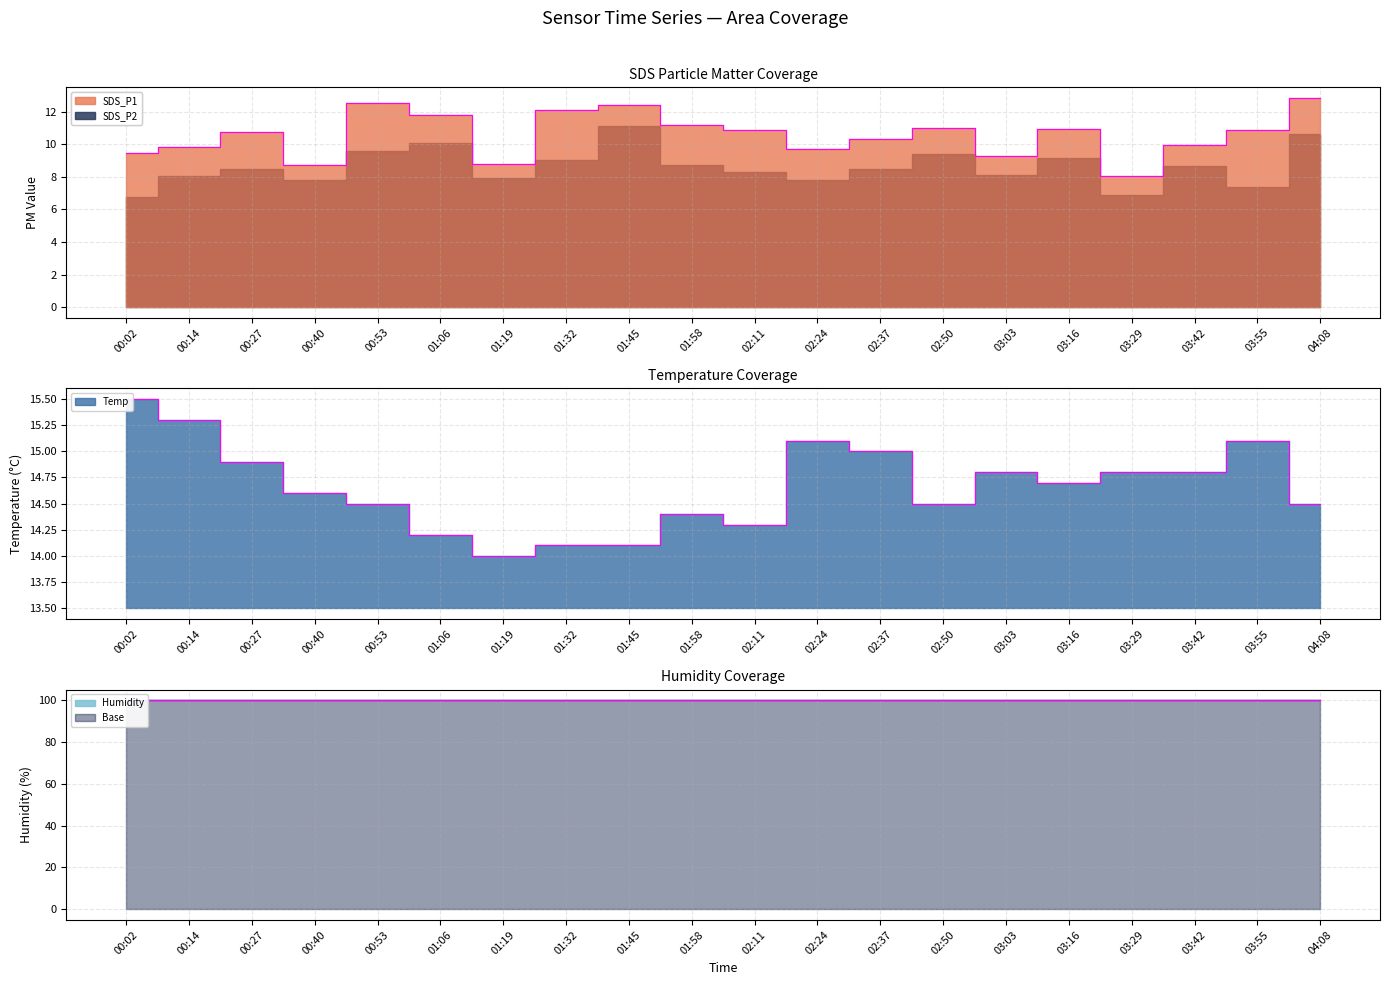

What is the value of the Temp point at the 12th from the left?

15.1